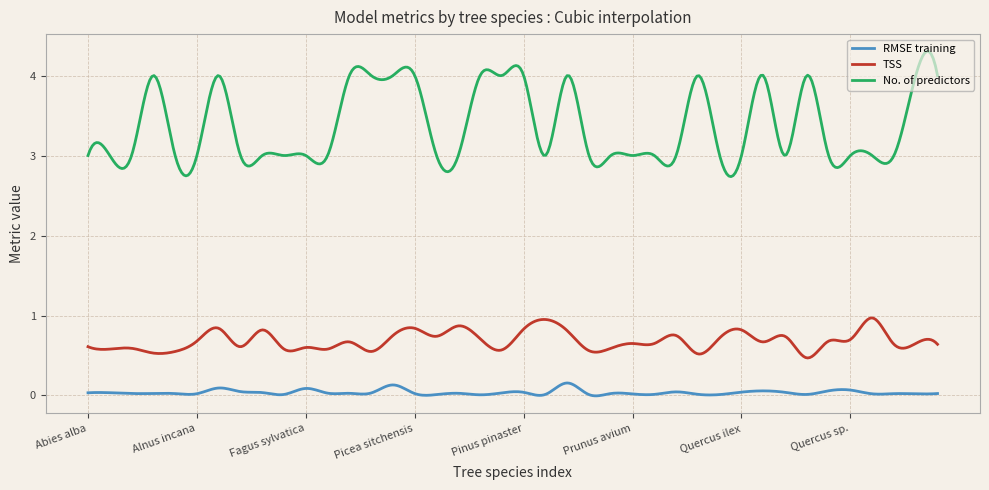

Rank the series by their maximum value, from highest to lowest.

No. of predictors, TSS, RMSE training